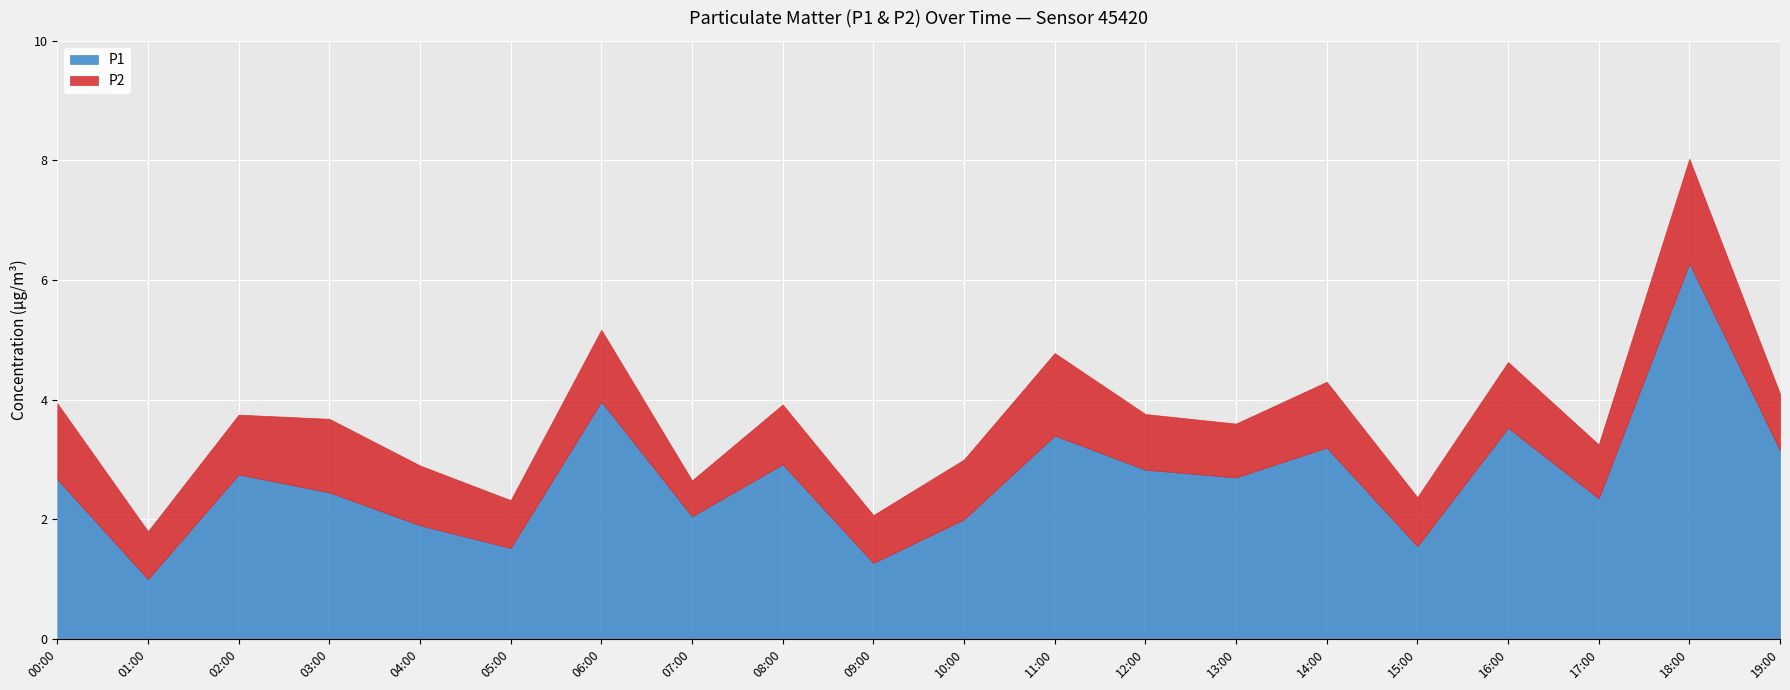

What is the value of the P1 point at the 14th from the left?

2.7